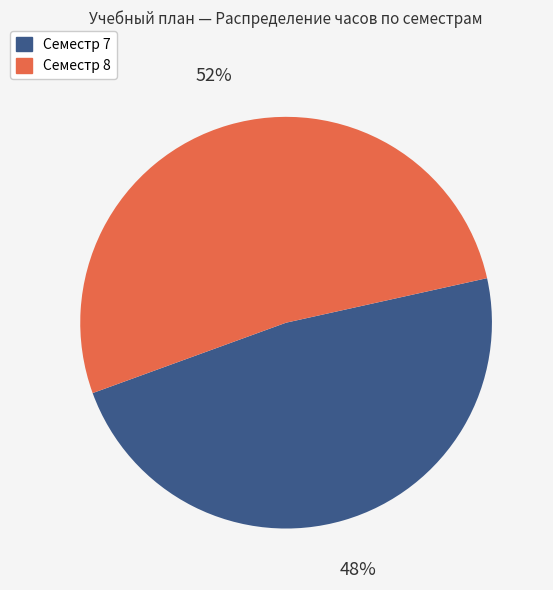

Approximately how many times larger is the value at Семестр 8 compared to Семестр 7?

1.1